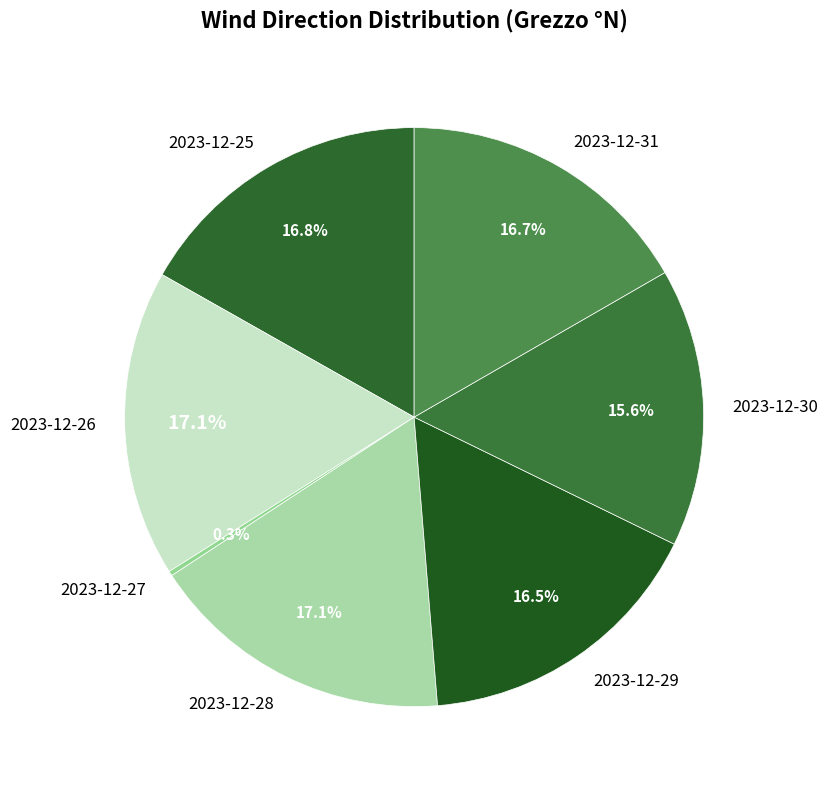

To the nearest percent, what is the difference between the largest and smallest slice percentages?

17%